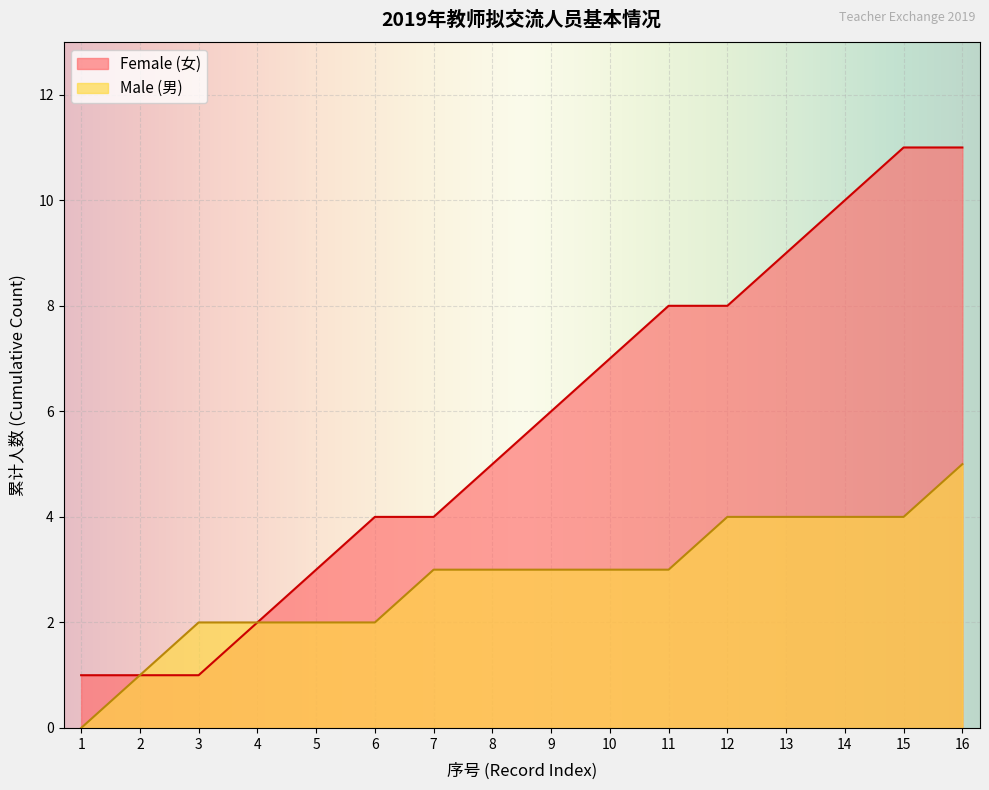

List the series in order of their peak value, lowest first.

Male (男), Female (女)